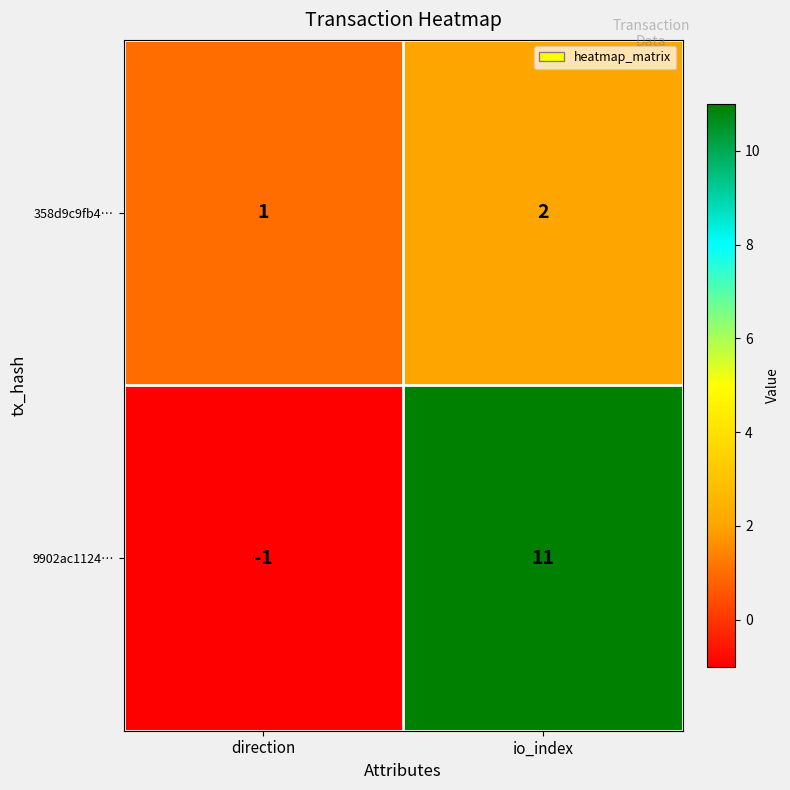

Which series has the largest total across all categories?

9902ac1124…